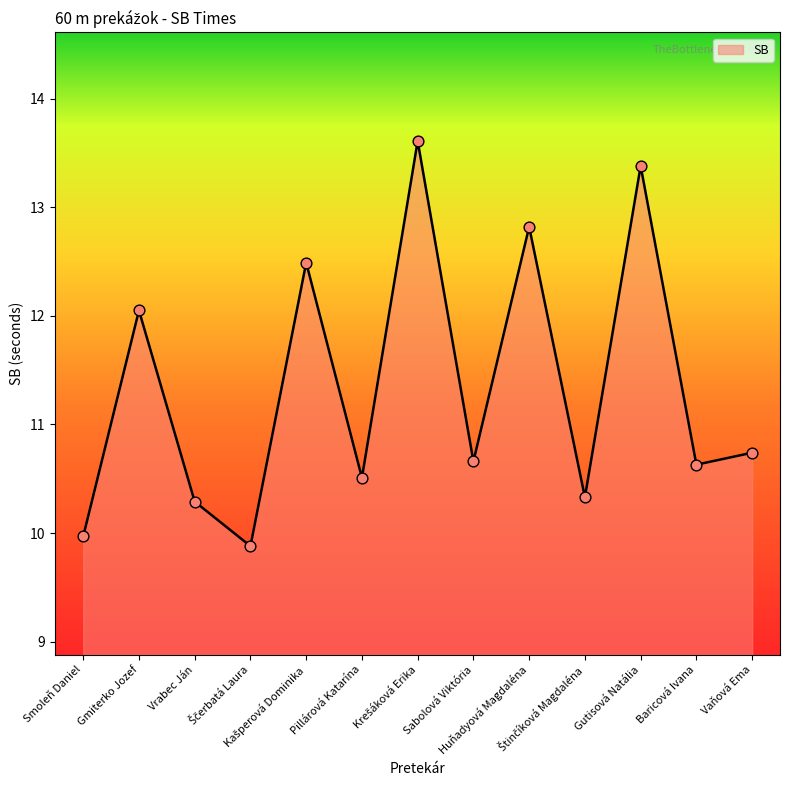

What is the difference between the maximum and minimum values?

3.7